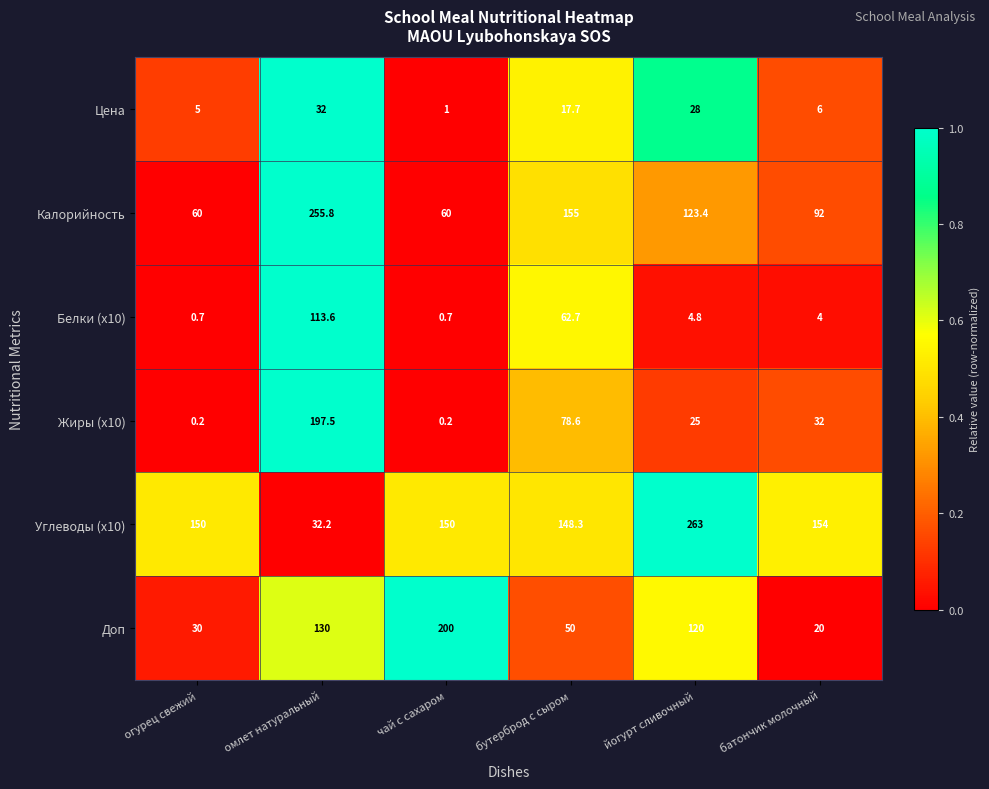

The Калорийность series shows 60.0 at чай с сахаром. True or false?

True